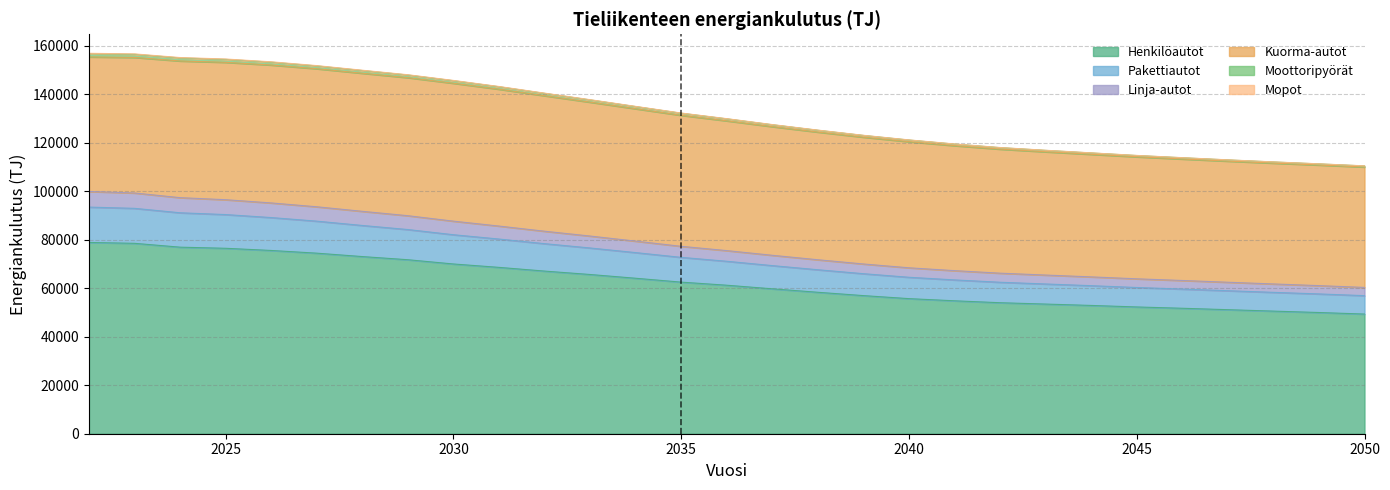

True or false: Linja-autot has more than 1 points higher than both neighbors.

False